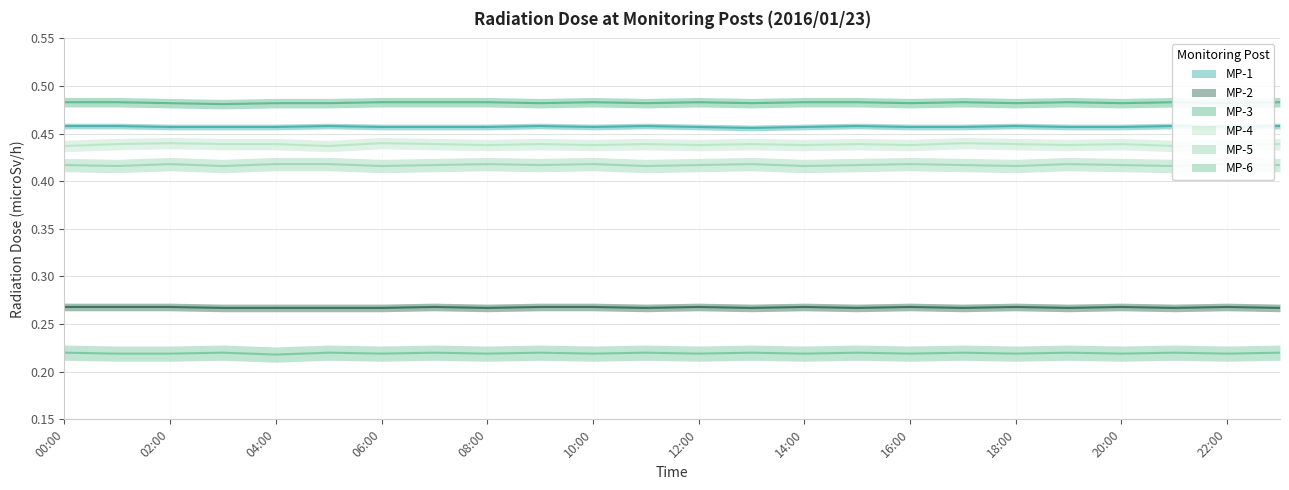

What are all the series names shown in the legend?

MP-1, MP-2, MP-3, MP-4, MP-5, MP-6